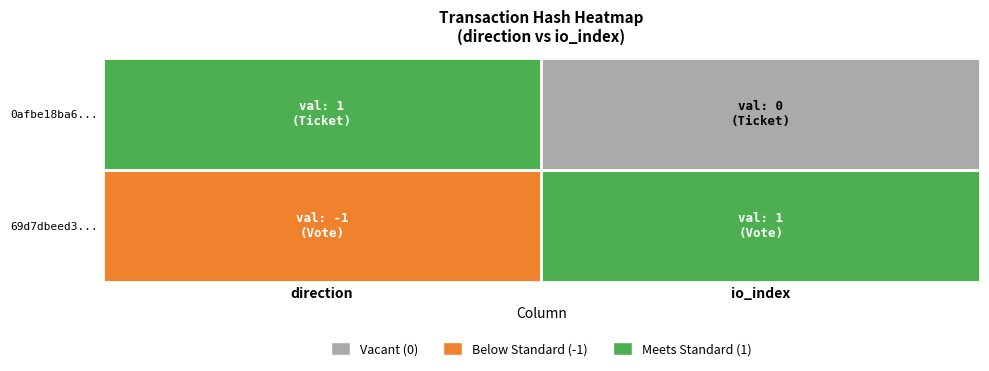

Is the value of 0afbe18ba6f42cf9ee3bdba8efa2ac678f3471f at 0 greater than the value of 69d7dbeed3fdca801b72696fbfd61fc5c949f0d at 1?

No